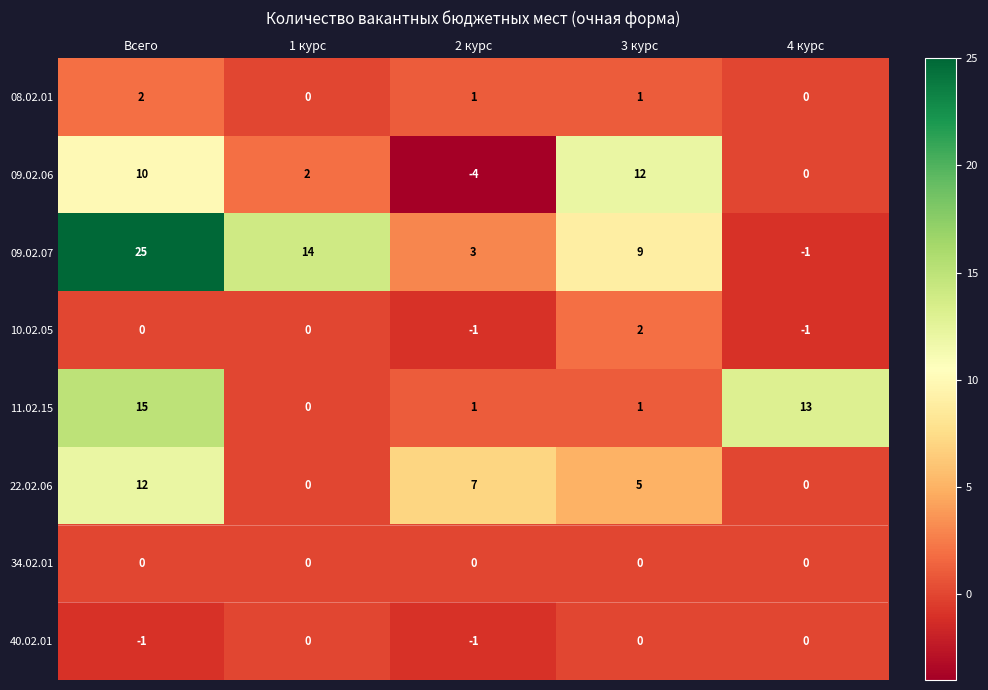

True or false: 09.02.07 has a value of 14 at 1 курс.

True